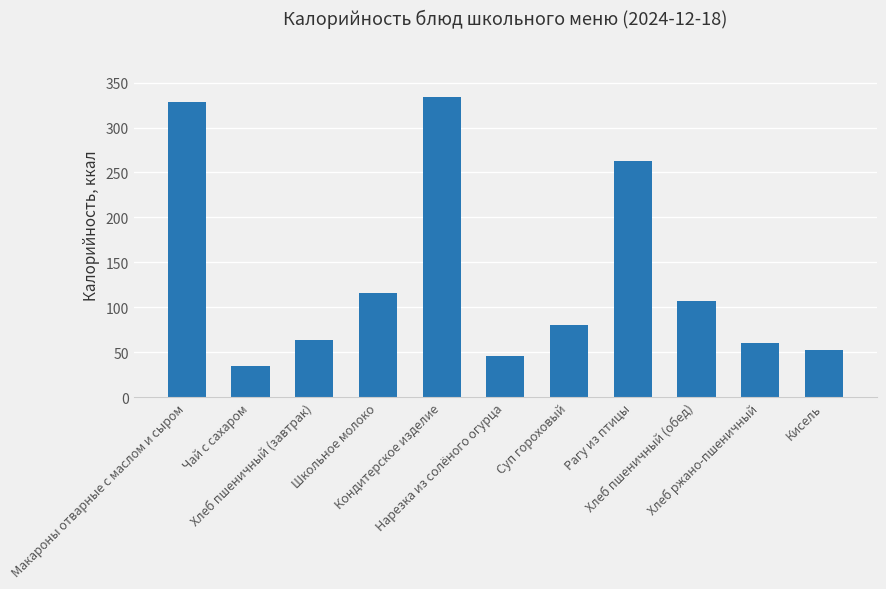

Count the number of values greater than 80.

6